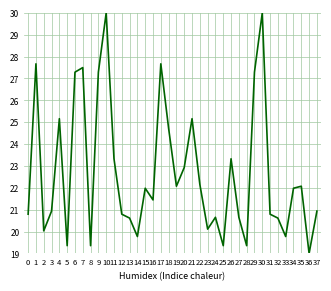

Which has a higher value, 28 or 3?

3